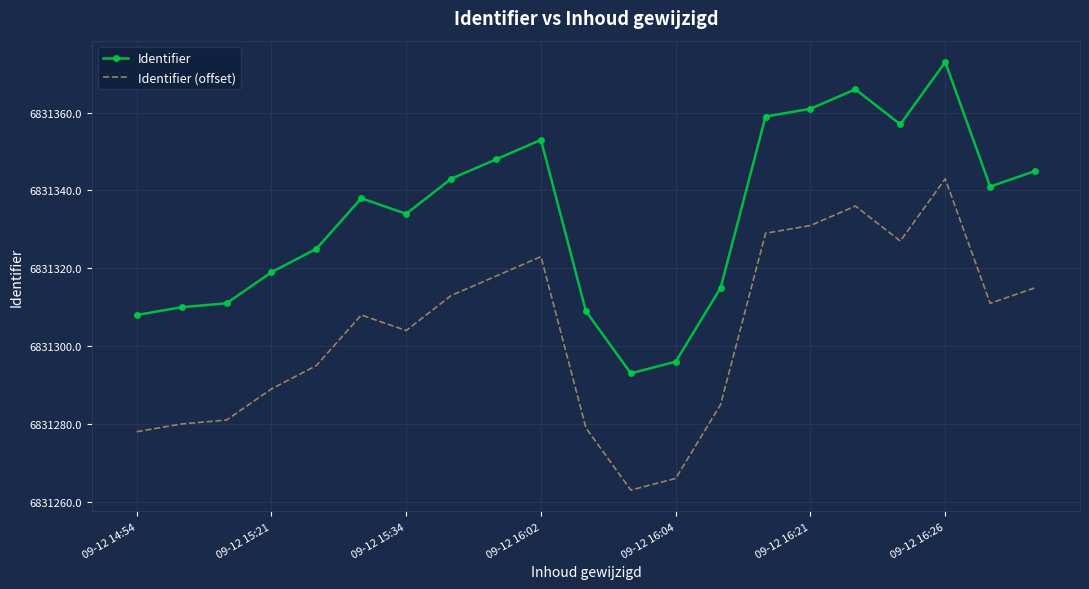

Rank the series by their maximum value, from lowest to highest.

Identifier (offset), Identifier